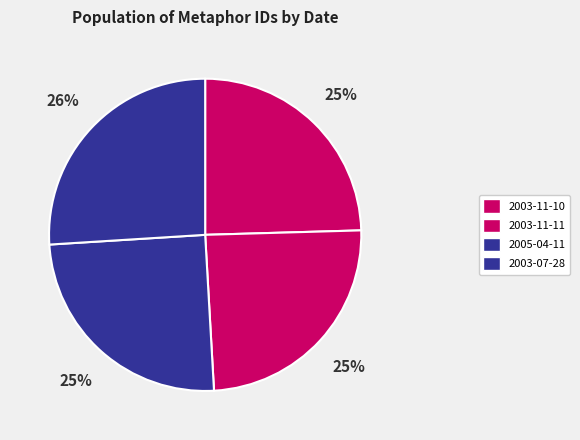

What percentage is NOT represented by 2003-11-10?

75.5%